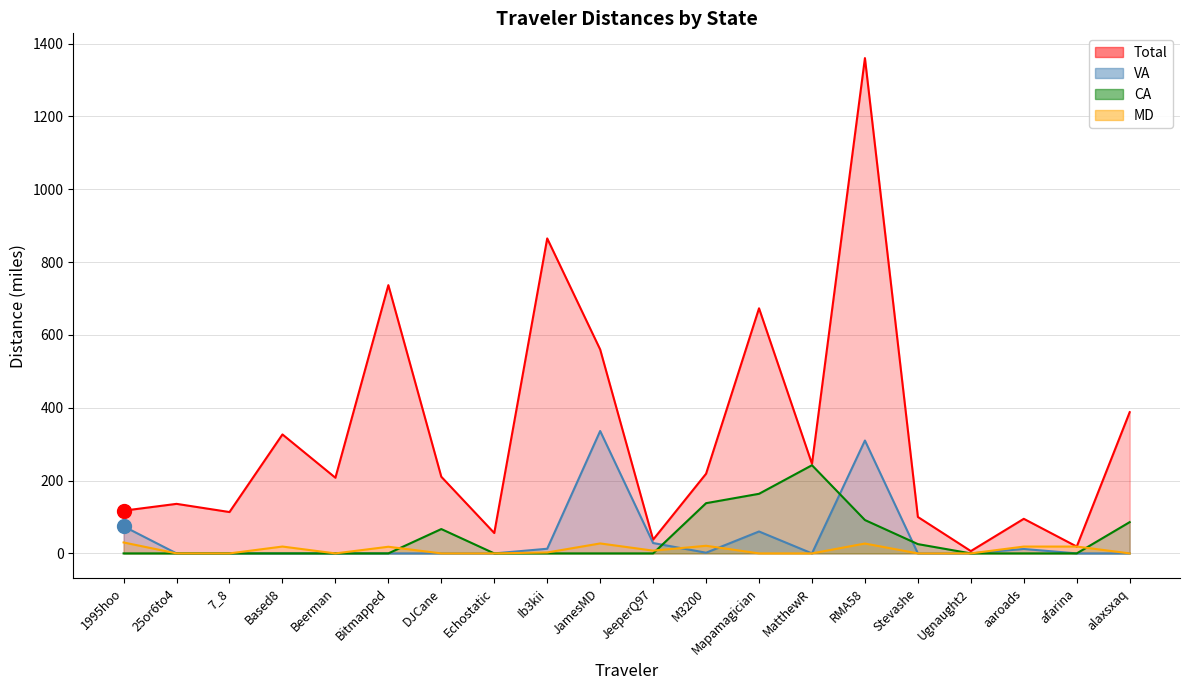

What is the label of the 18th point from the left?

aaroads